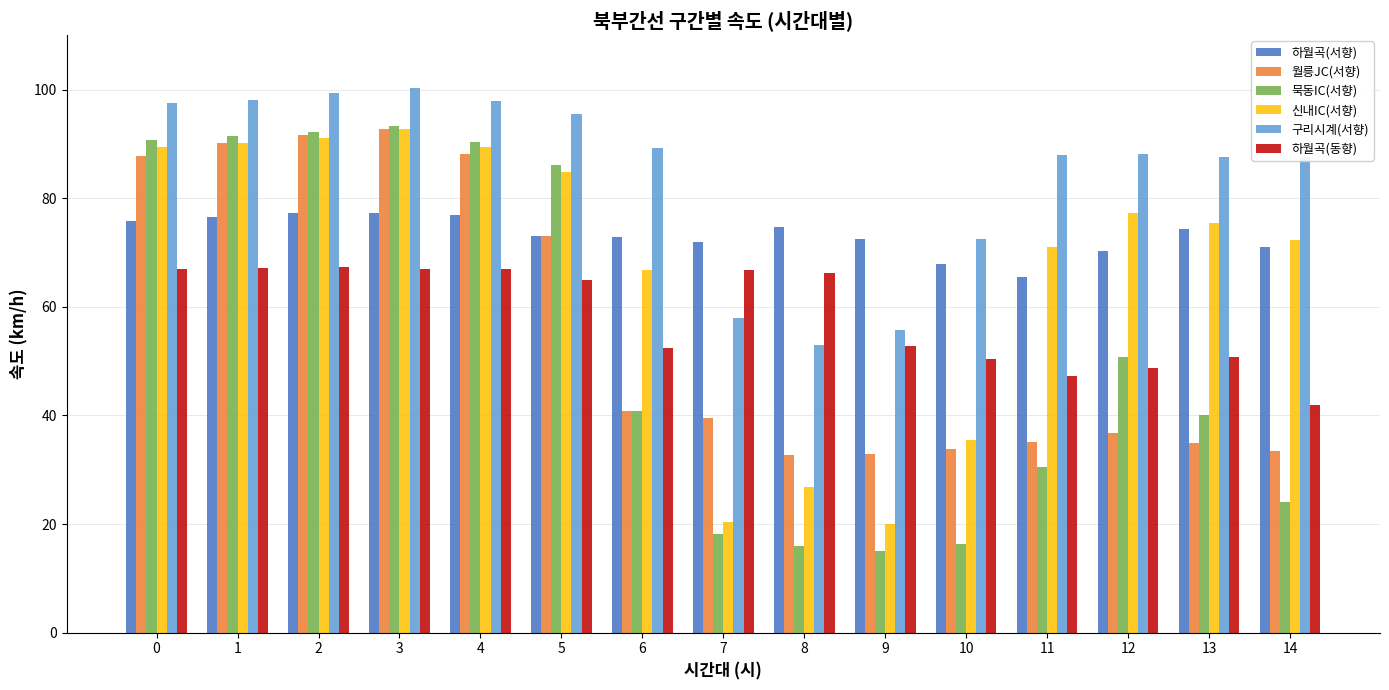

How many groups of bars are there?

15